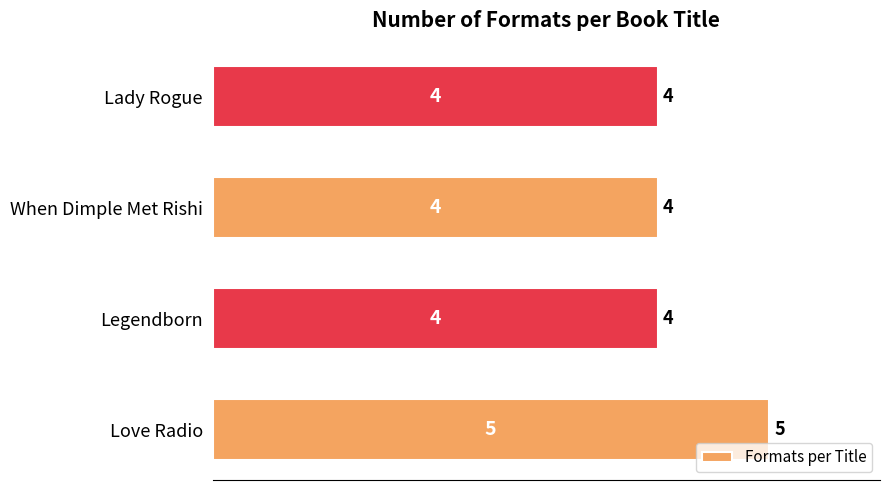

What is the average value?

4